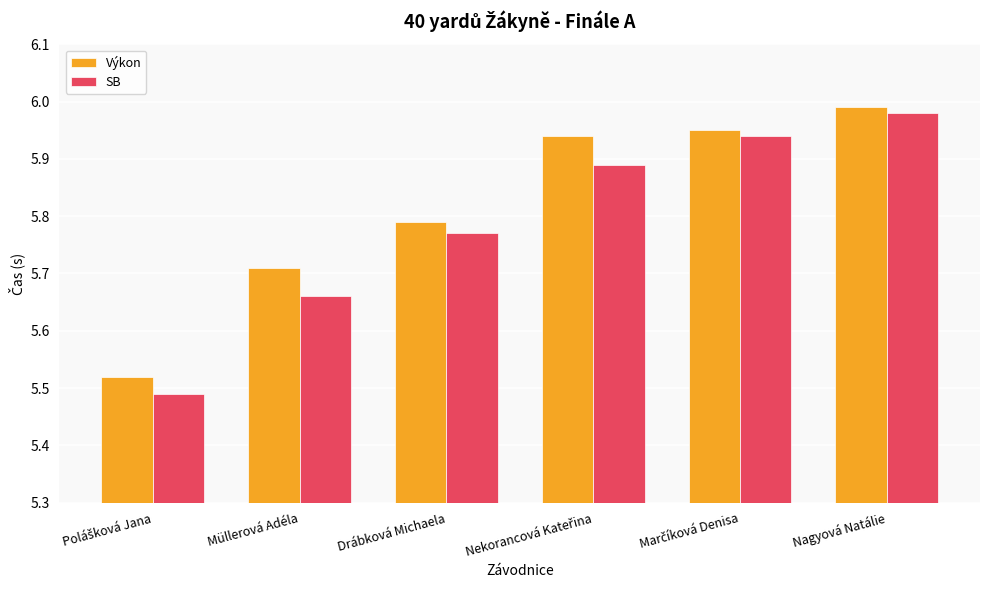

At how many categories does at least one series exceed 5?

6